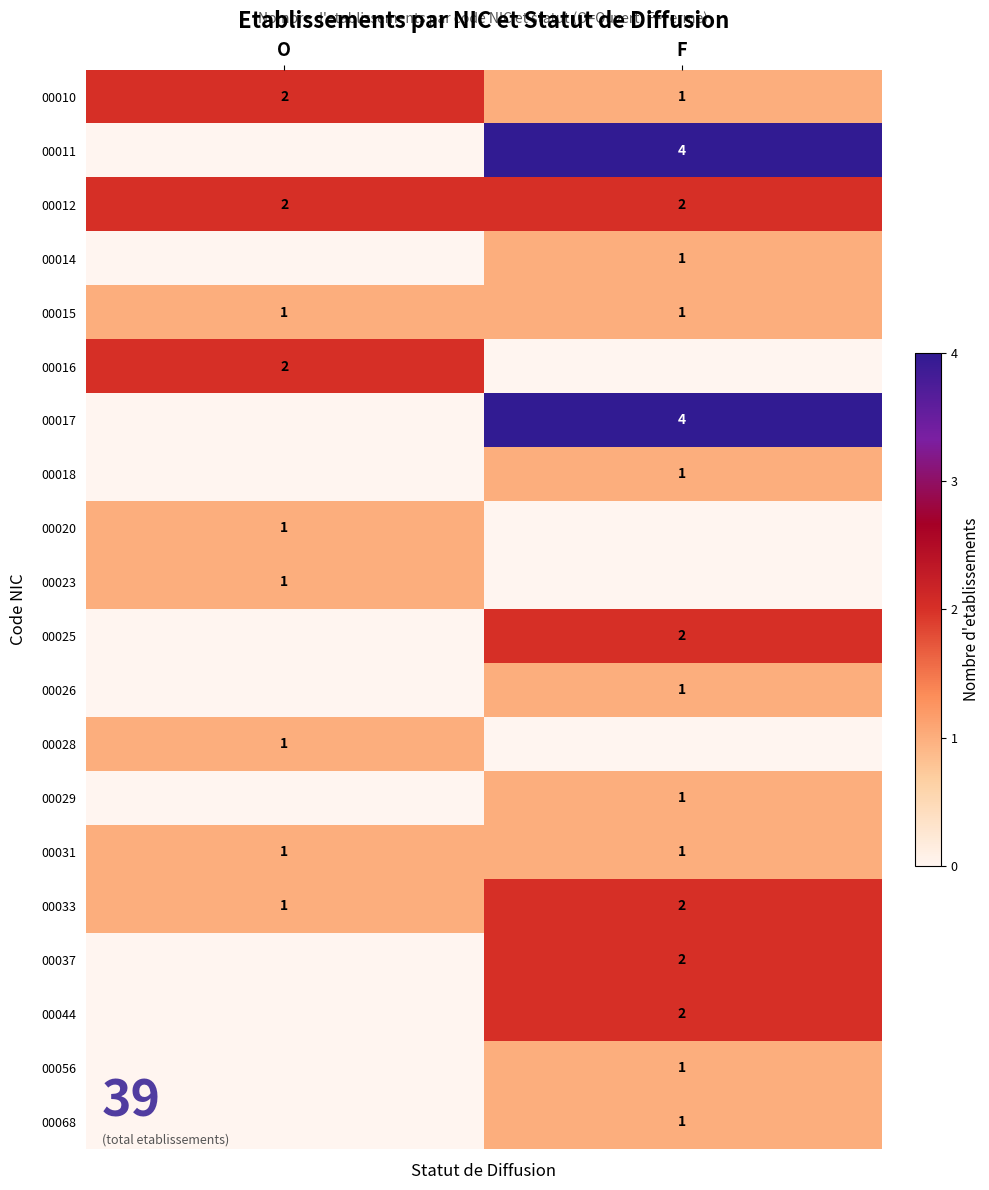

What is the total value across all series at O?

12